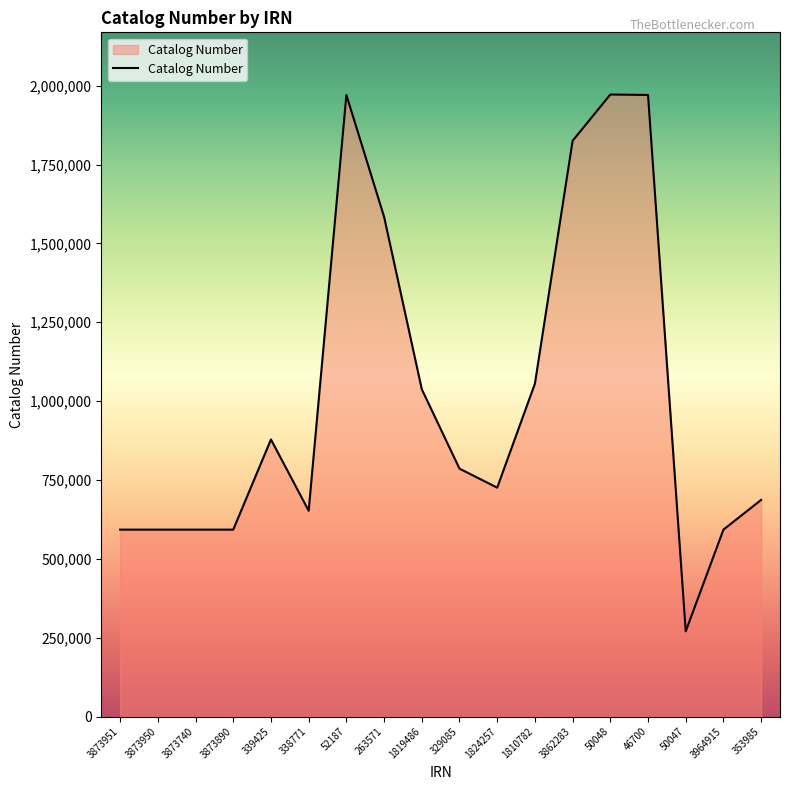

What is the change in value from 1819486 to 329085?

-251753